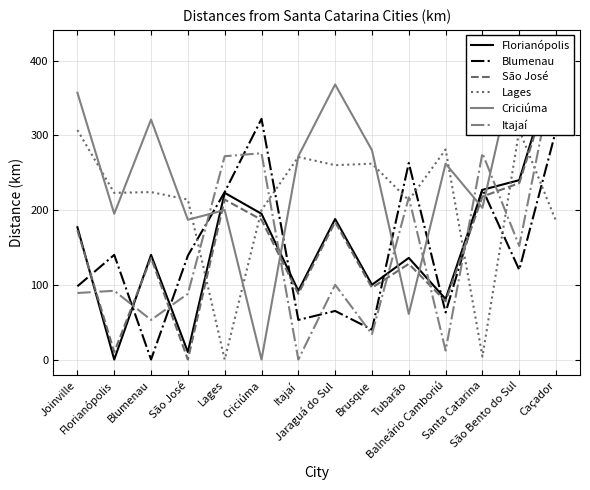

Which label corresponds to the smallest value in the chart?

Florianópolis